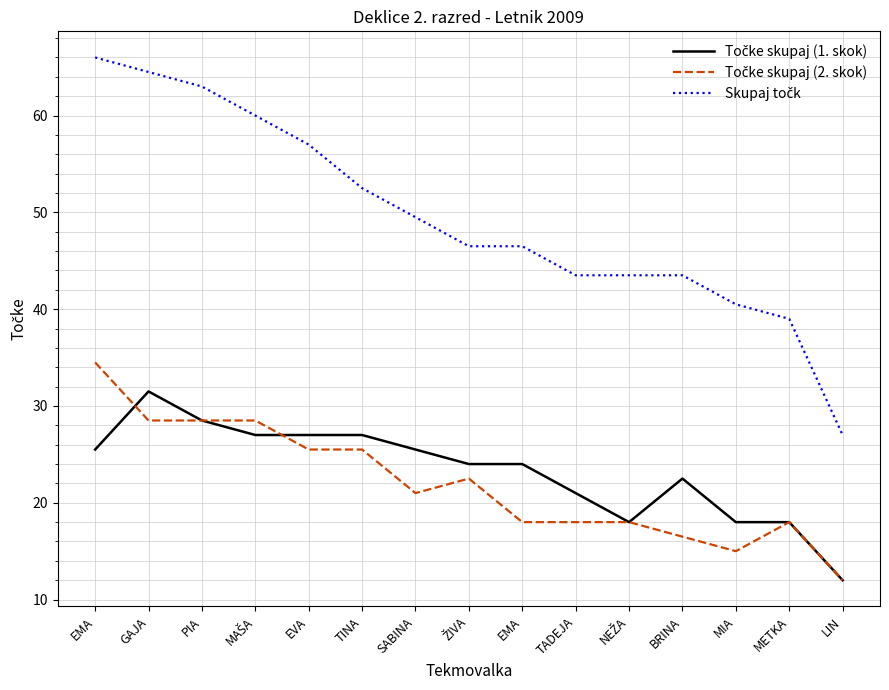

Is this an area chart (filled region under the line)?

No